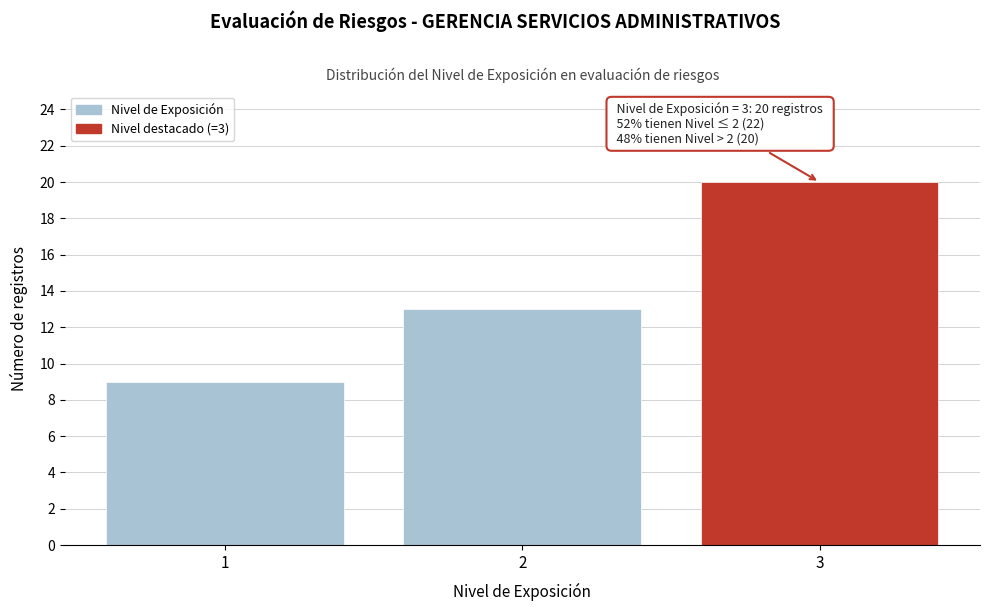

Over which range of the x-axis is the bar tallest?

2.5 to 3.5